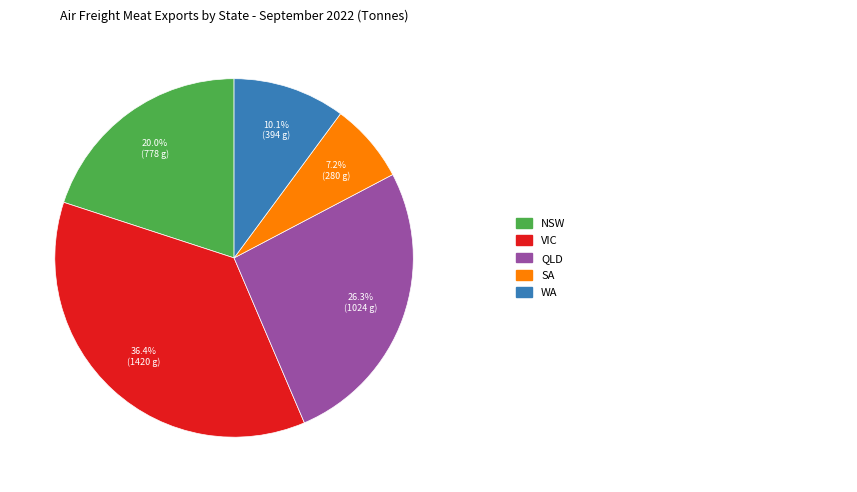

Is there any slice that represents more than half of the pie?

No